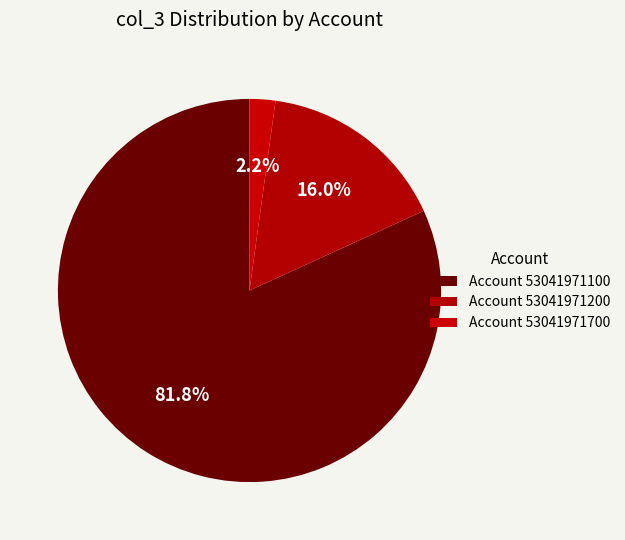

How many slices are in this pie chart?

3